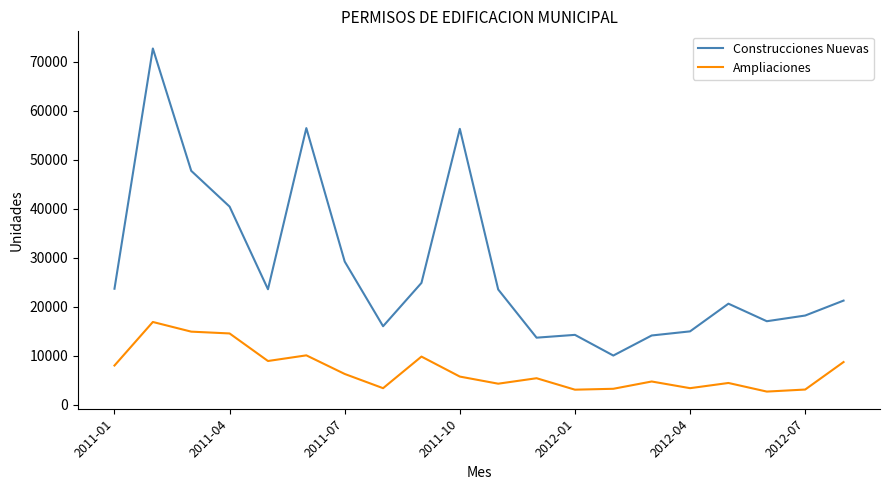

Which series has the largest total across all categories?

Construcciones Nuevas